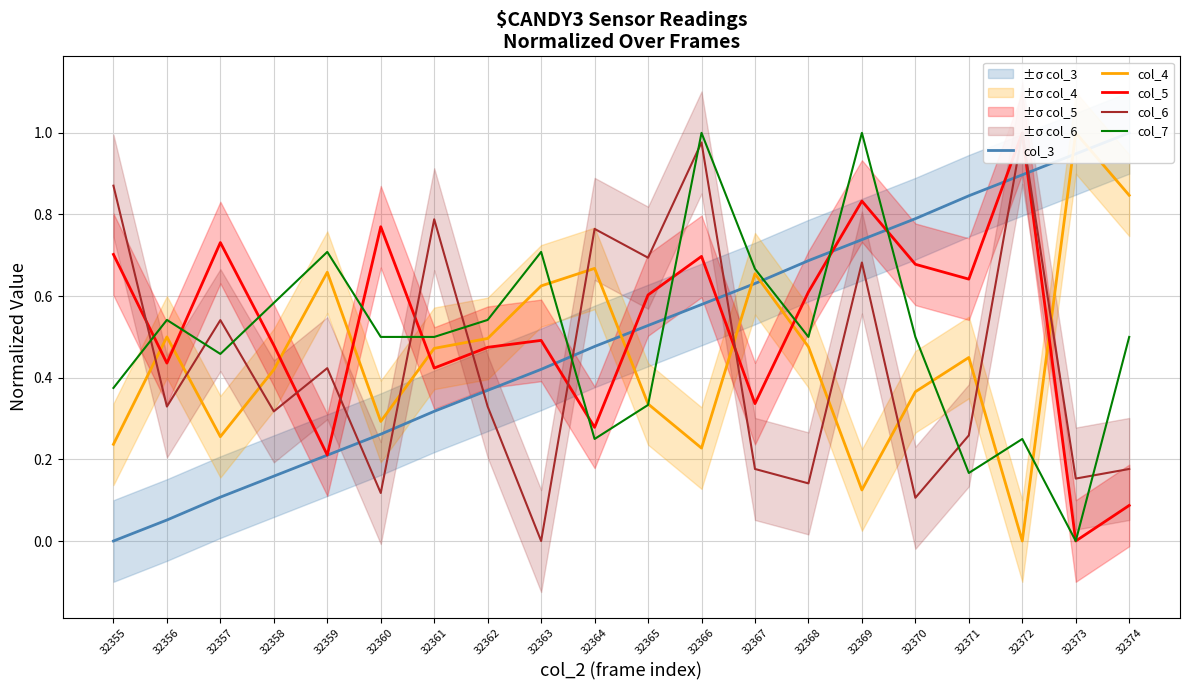

What is the difference between the maximum and second lowest values in the col_7 series?

0.8